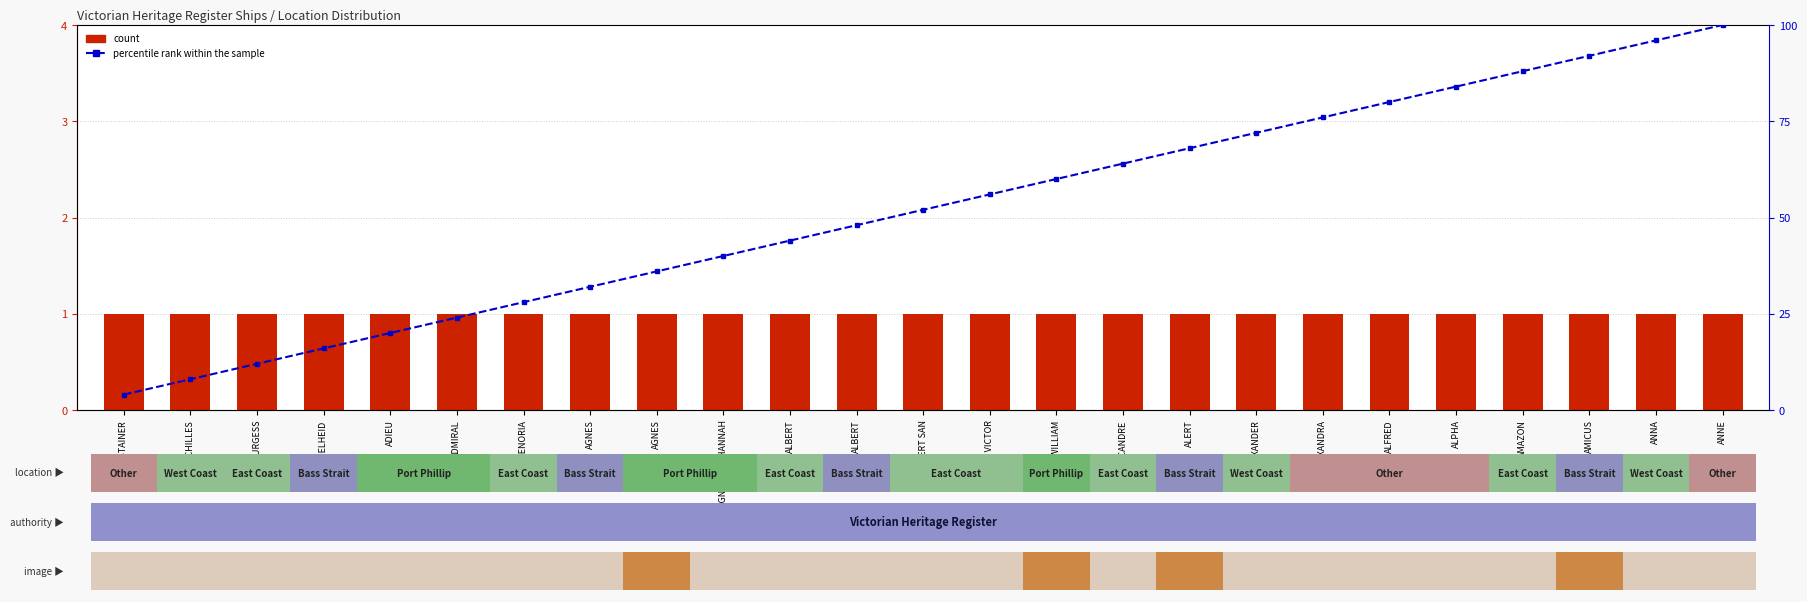

What is the approximate value of count at AGENORIA?

1.0